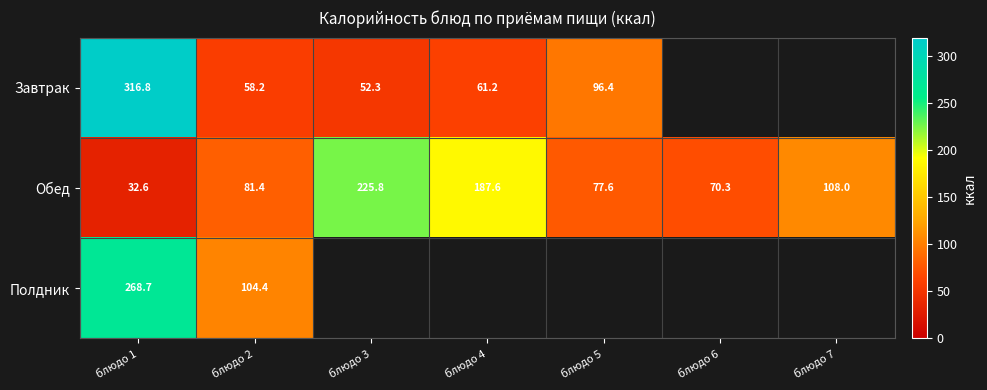

At which label does Обед first exceed 81?

блюдо 2